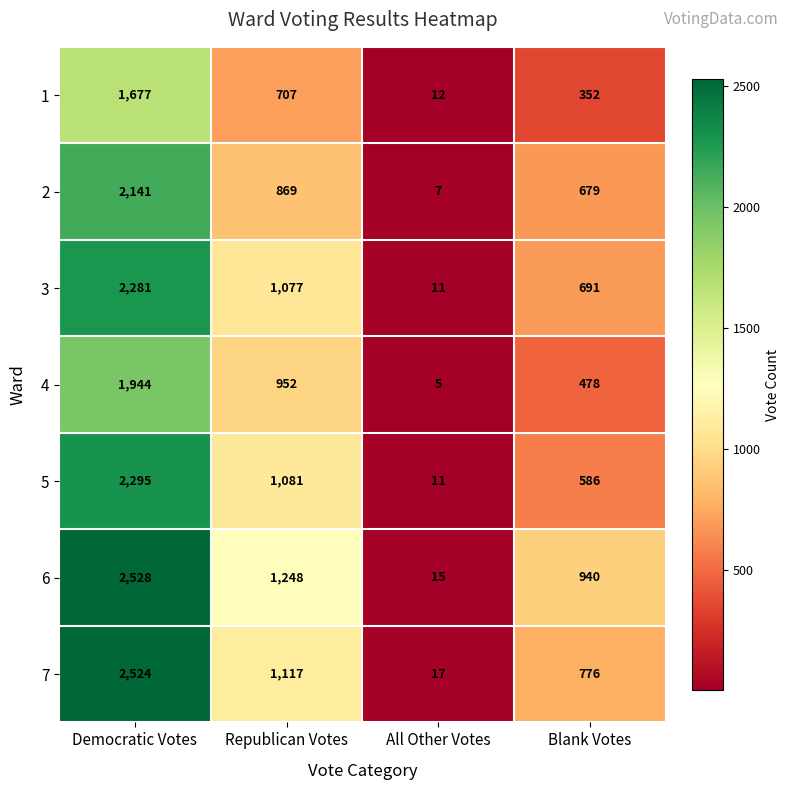

Rank the series by their maximum value, from lowest to highest.

1, 4, 2, 3, 5, 7, 6